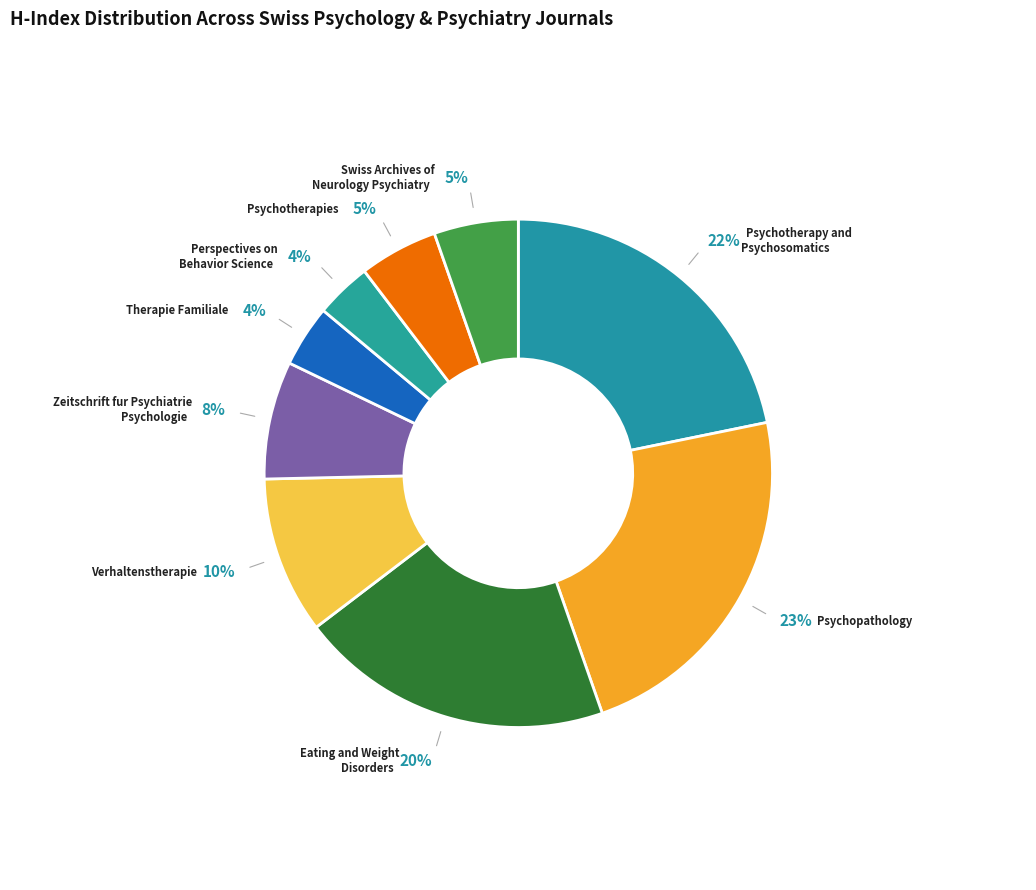

To the nearest percent, what portion does Zeitschrift fur Psychiatrie Psychologie represent?

8%